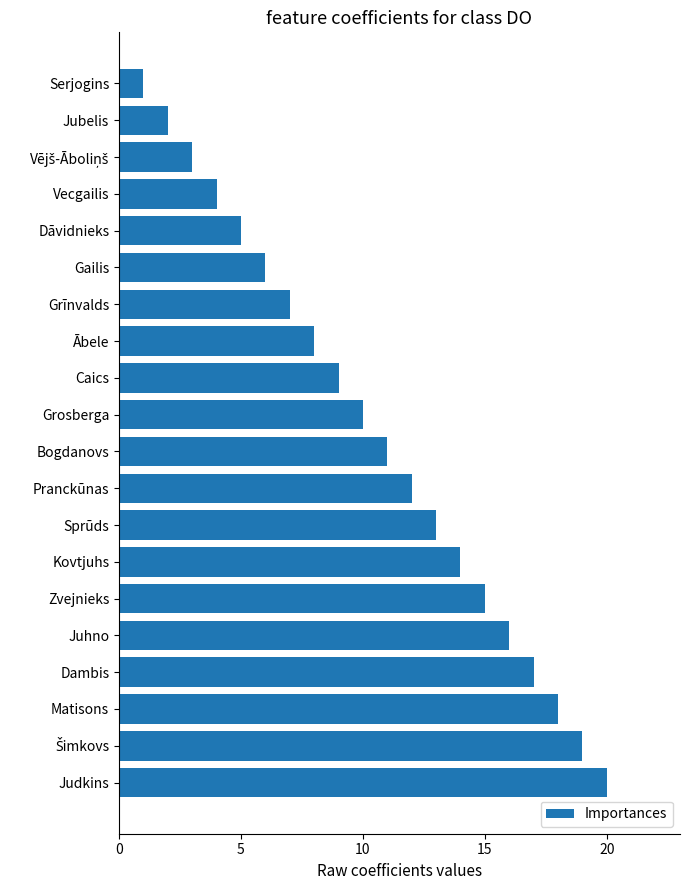

Is it true that the value at Pranckūnas is 4?

False